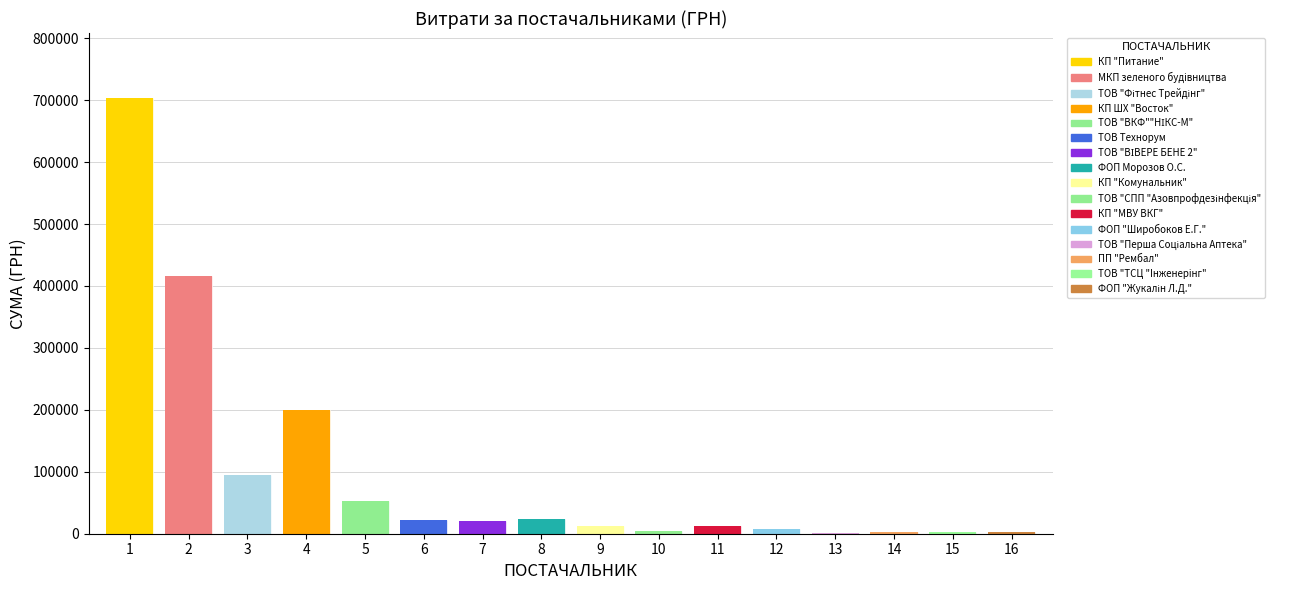

Reading left to right, what are all the values shown in this chart?

702994.6	416476.8	94999.0	199900.0	53000.0	22440.0	20625.0	23024.0	12601.0	4481.9	12322.8	7067.4	1225.0	2392.0	2336.0	2265.9